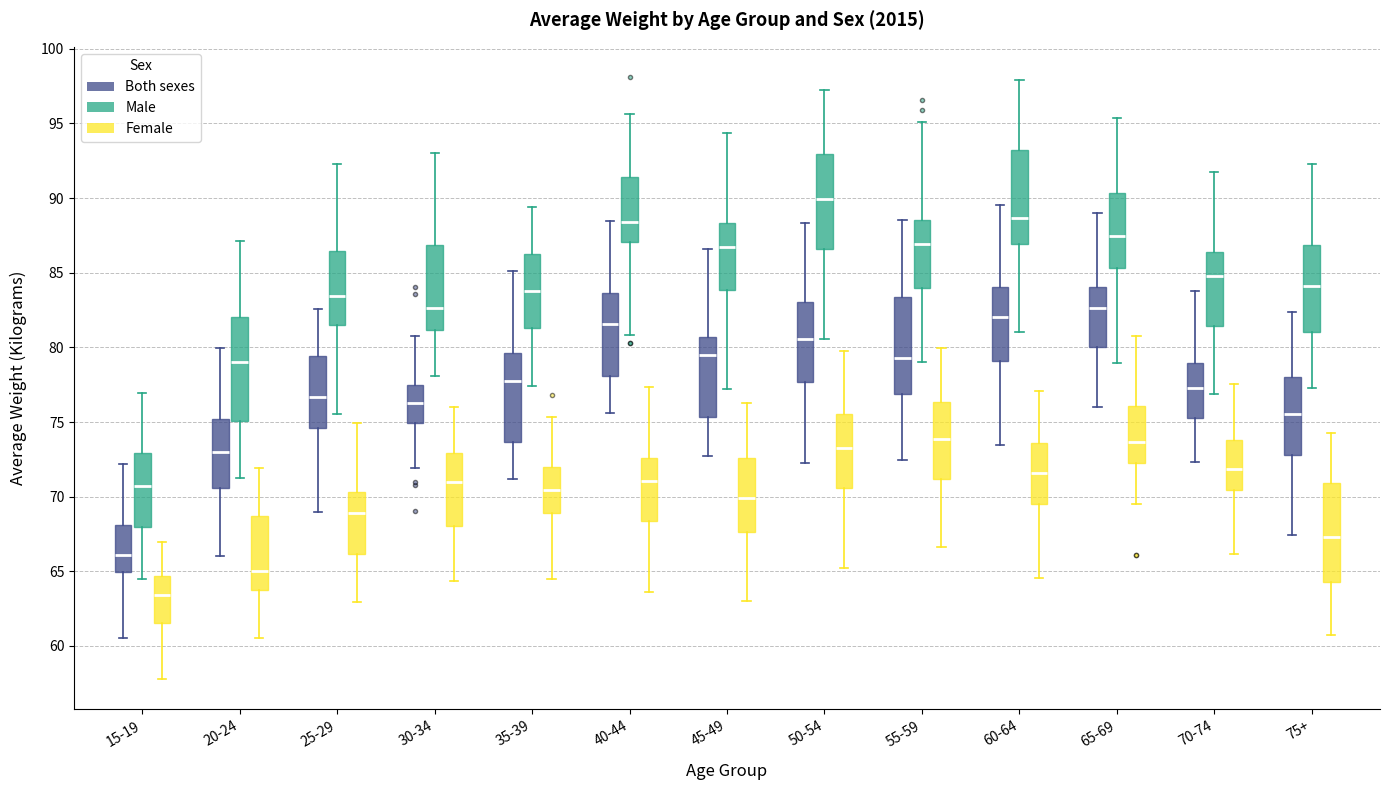

Which box's median line is the lowest?

15-19 (Female)